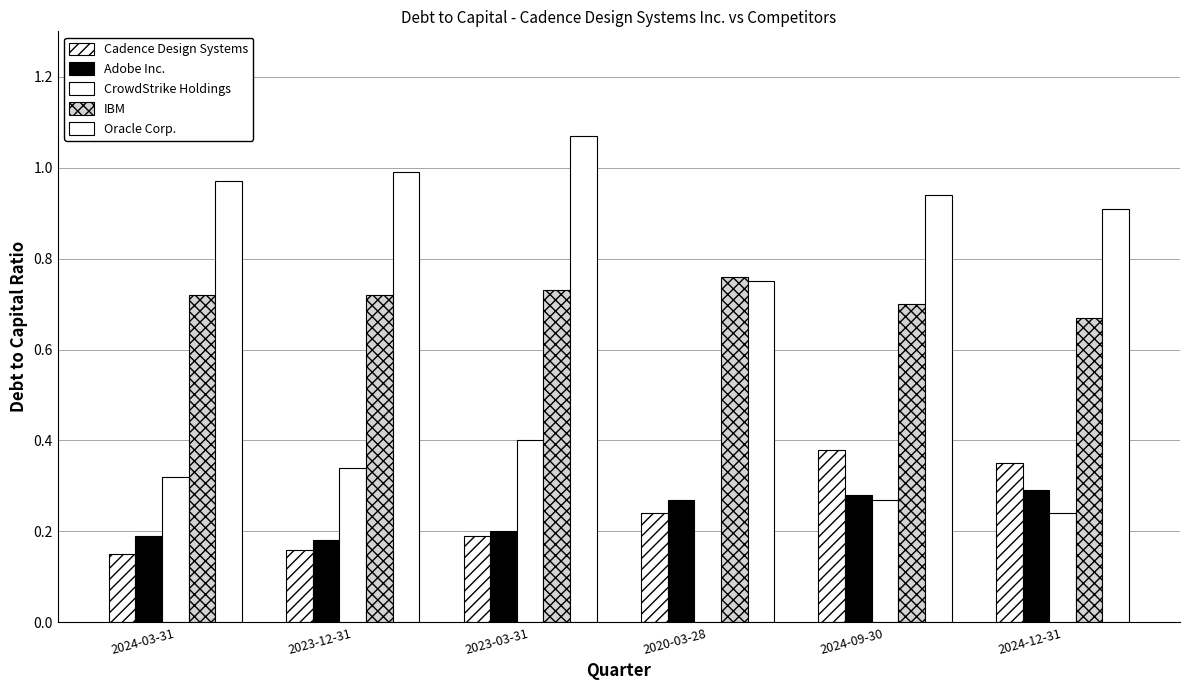

How many categories are shown in the chart?

6